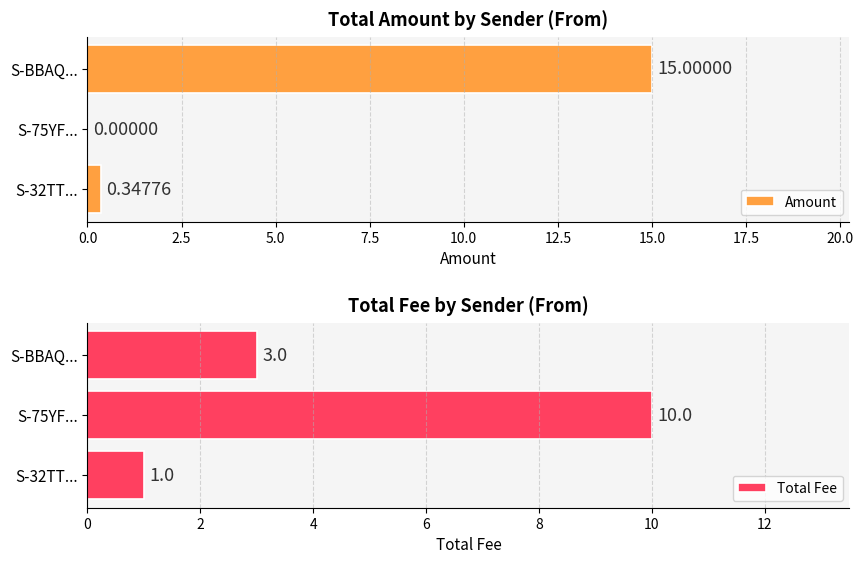

Rank the series by their maximum value, from highest to lowest.

Amount, Total Fee